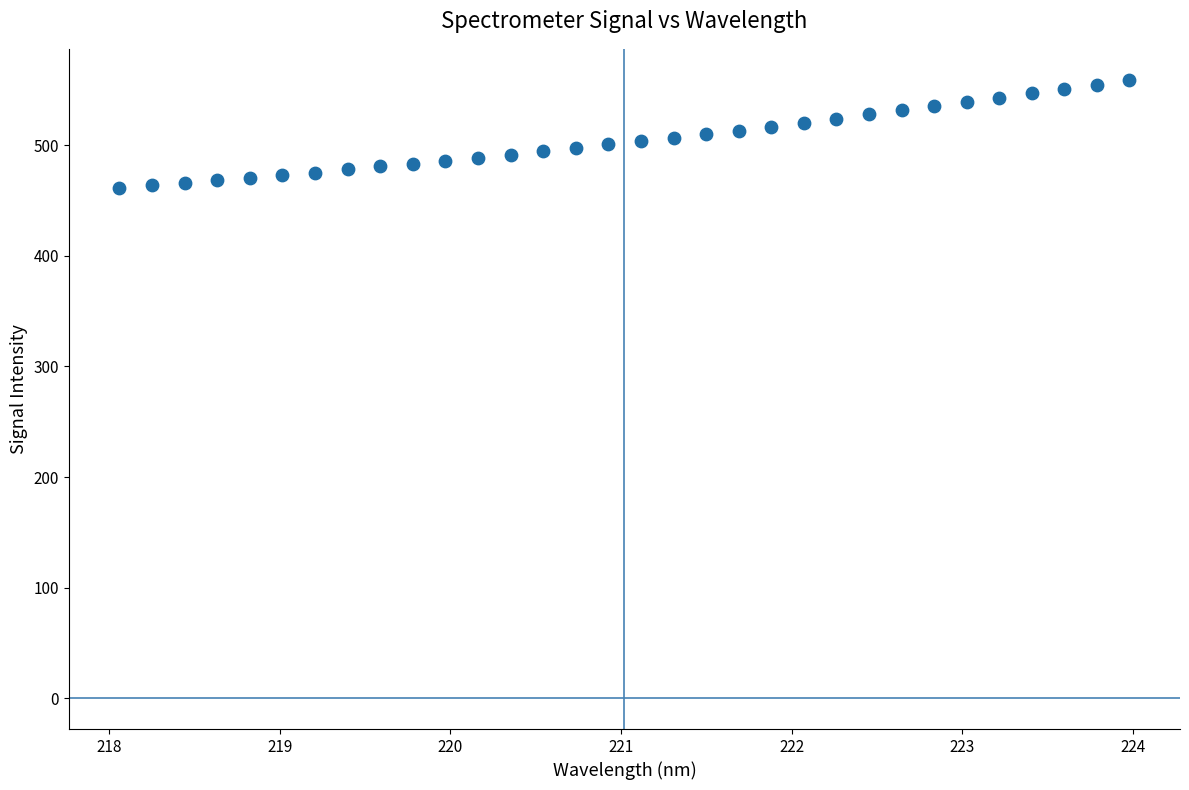

What is the range of X values (max minus min)?

5.9